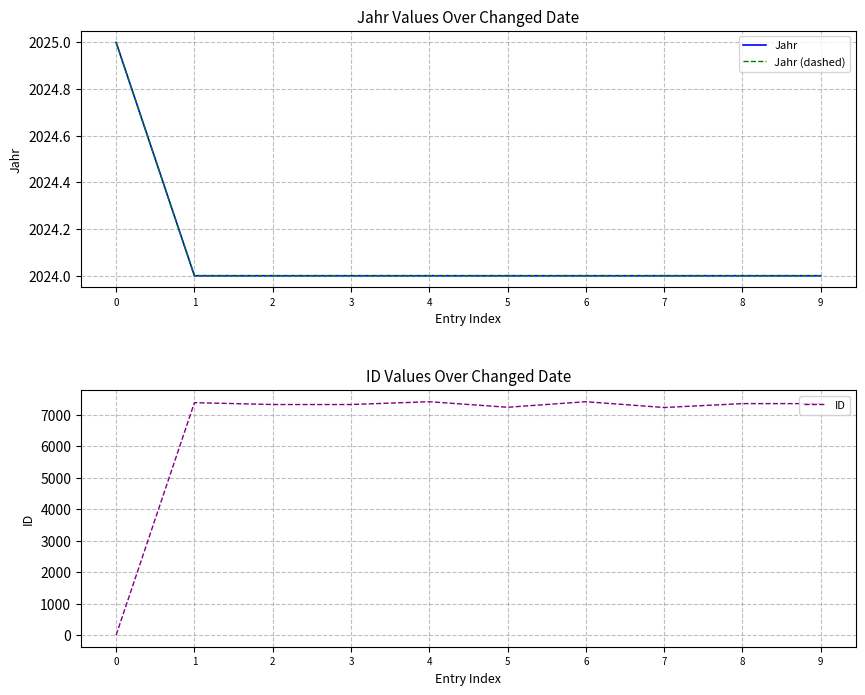

How many times do ID and Jahr (dashed) cross each other?

1